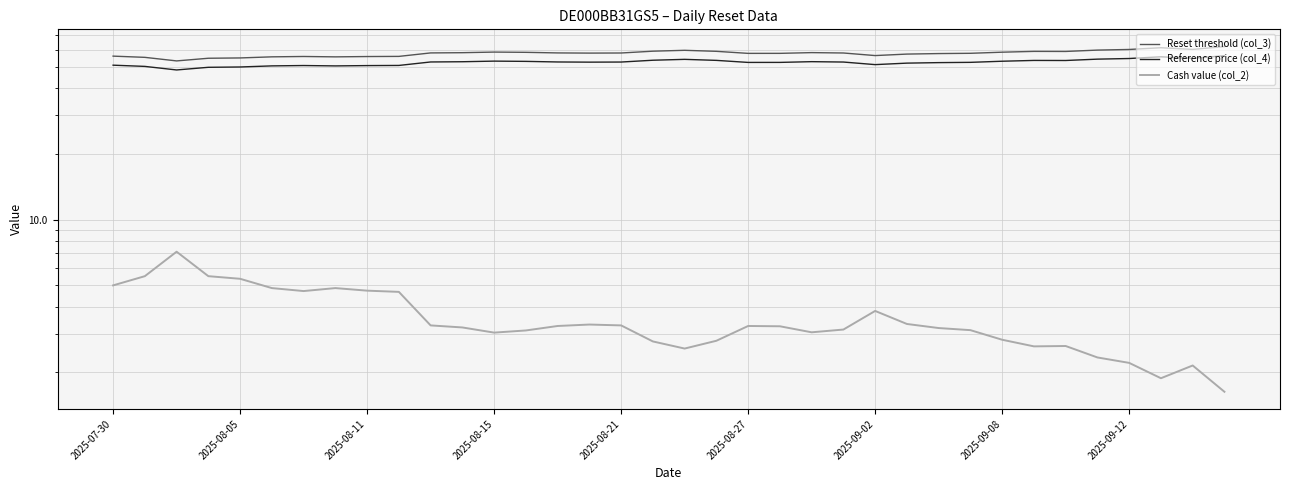

Does the chart have visible grid lines?

Yes